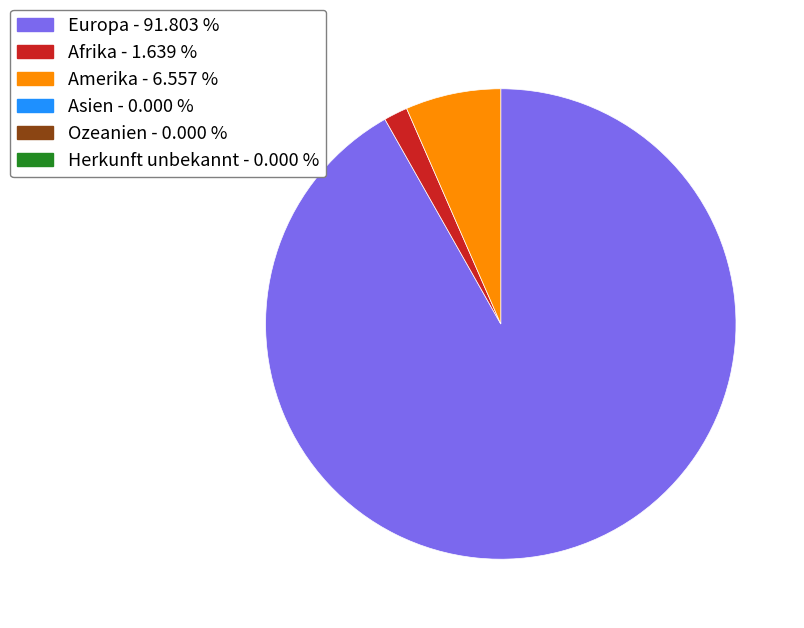

Does any single category account for the majority?

Yes